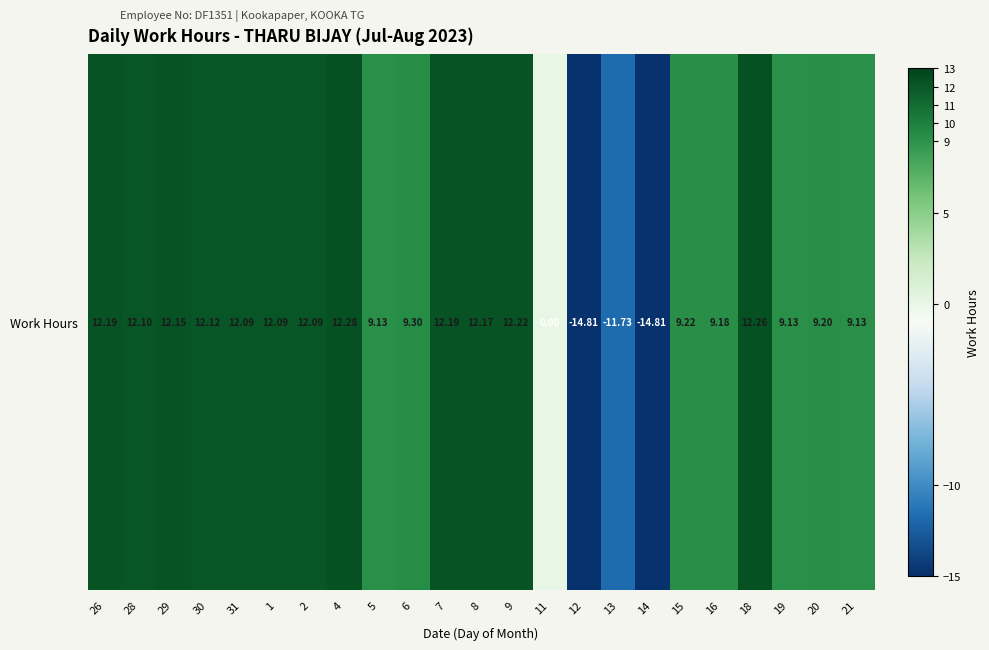

What is the change in value from 30 to 14?

-26.9